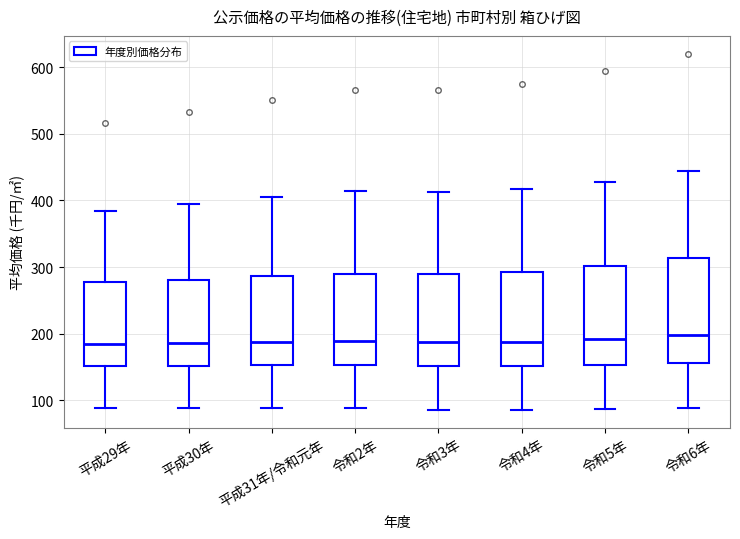

Reading left to right, read every box against the y-axis: the position of its median line, the range the box covers, and the ends of its whiskers. The values are not printed on the chart, so give them approximately, as read against the axis.

平成29年: median 180, box 150 to 280, whiskers 90 to 380
平成30年: median 190, box 150 to 280, whiskers 90 to 390
平成31年/令和元年: median 190, box 150 to 290, whiskers 90 to 410
令和2年: median 190, box 150 to 290, whiskers 90 to 410
令和3年: median 190, box 150 to 290, whiskers 90 to 410
令和4年: median 190, box 150 to 290, whiskers 90 to 420
令和5年: median 190, box 150 to 300, whiskers 90 to 430
令和6年: median 200, box 160 to 310, whiskers 90 to 440